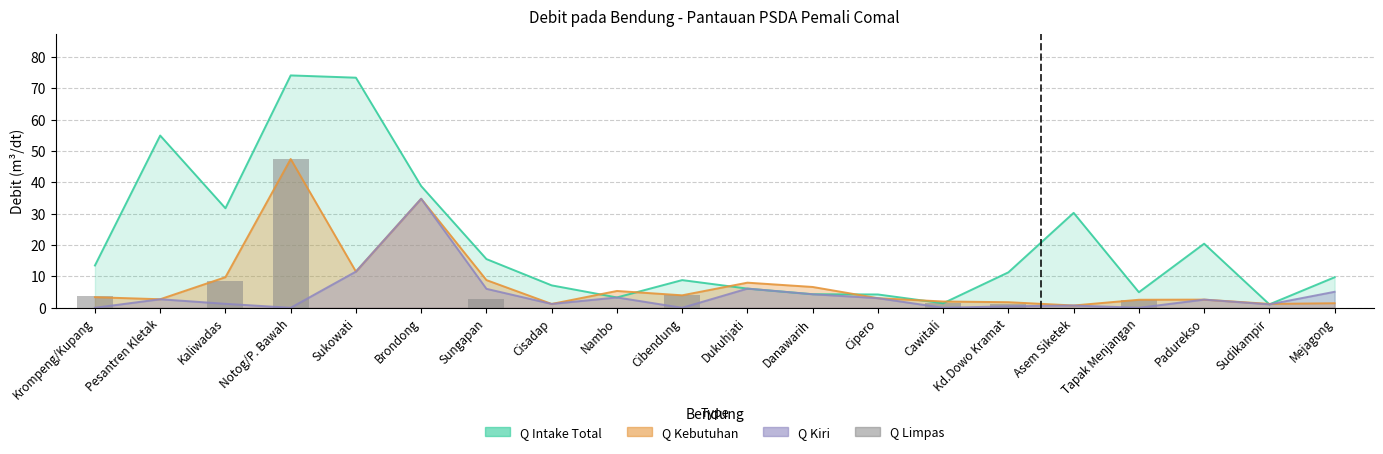

True or false: the data shows -32.1 at Cisadap.

False